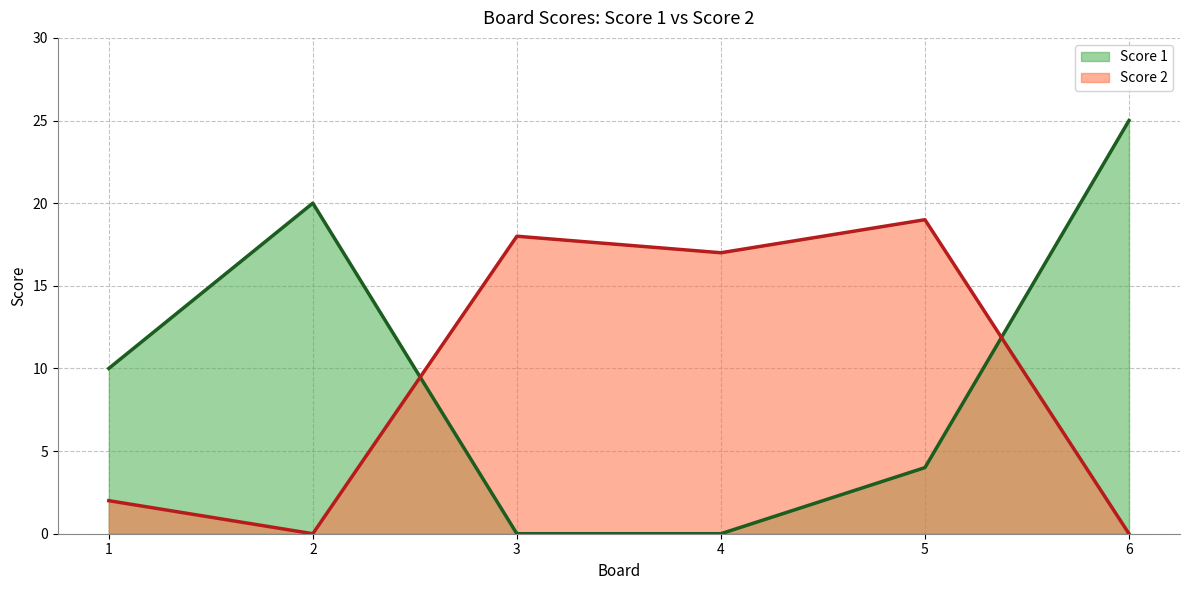

At which label is Score 2 closest to 9?

1